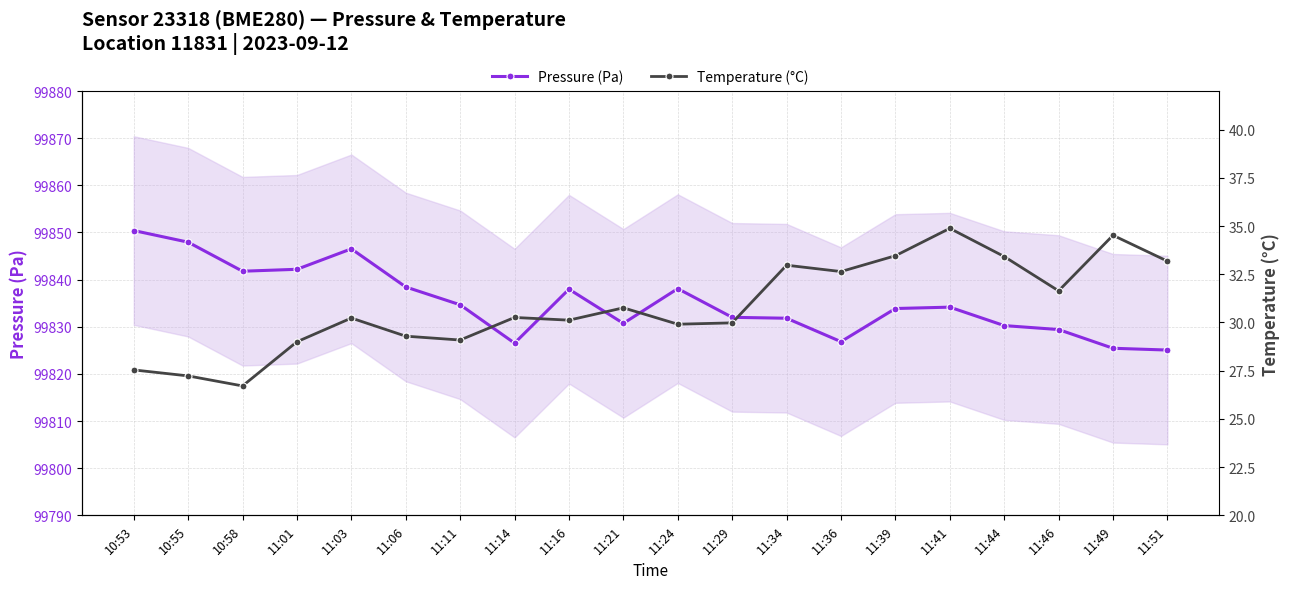

Rank the series by their average value, from highest to lowest.

Pressure (Pa), Temperature (°C)